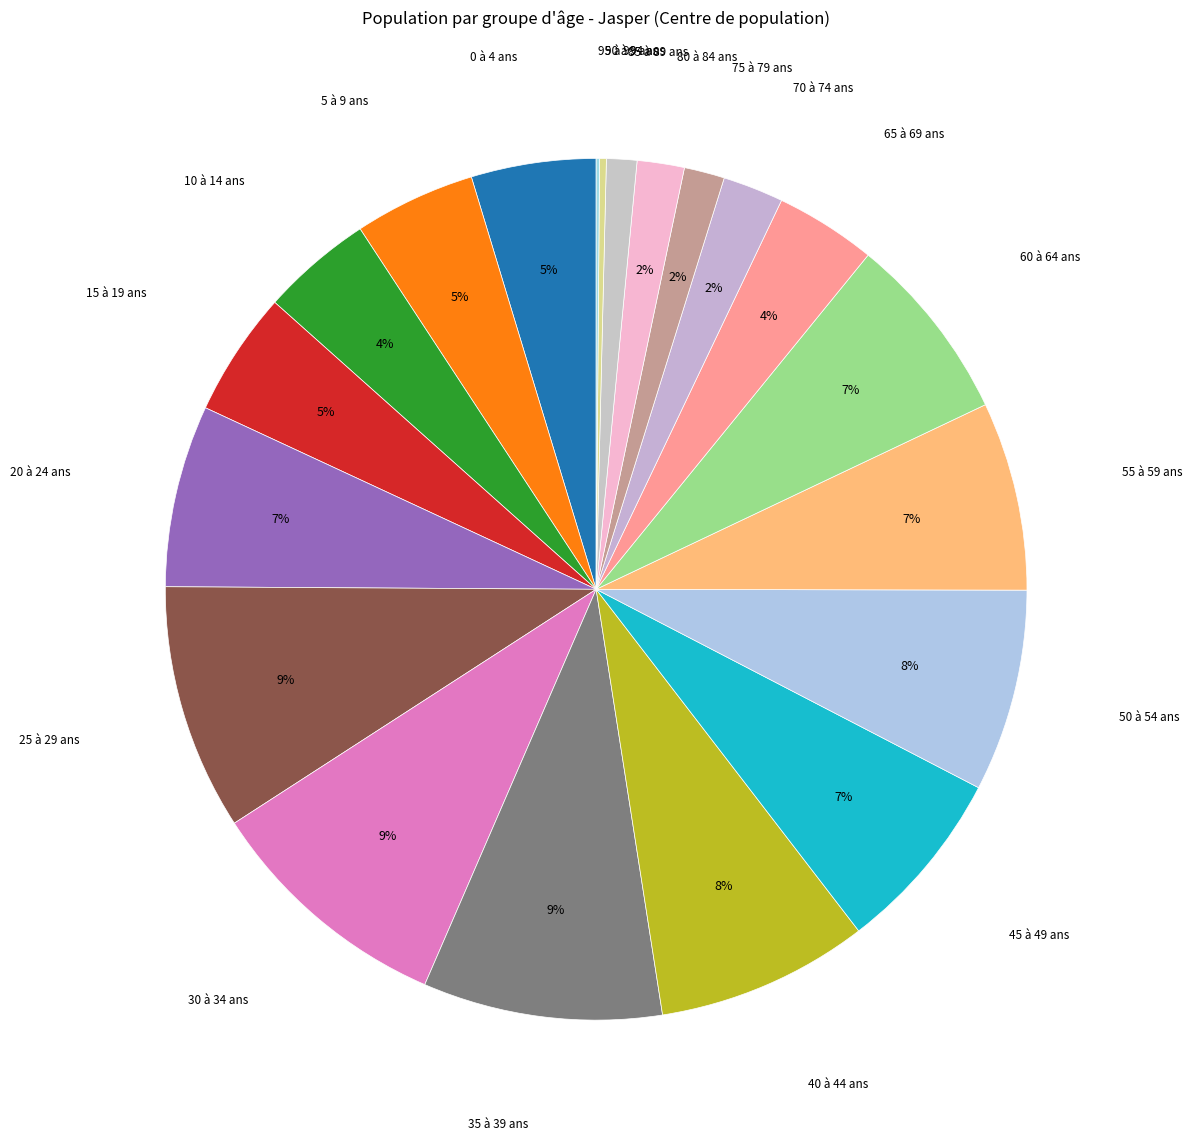

What is the largest slice in the pie chart?

30 à 34 ans